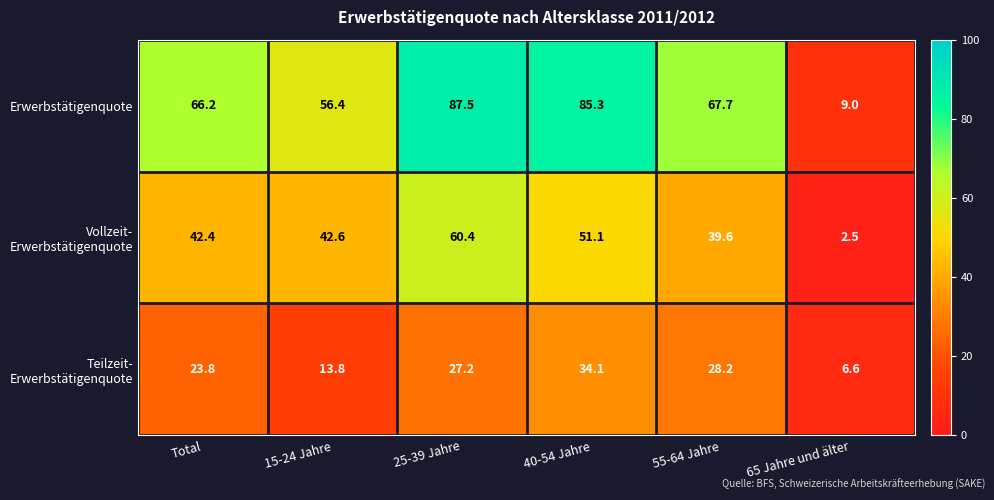

Which category has the highest value in the Erwerbstätigenquote series?

25-39 Jahre